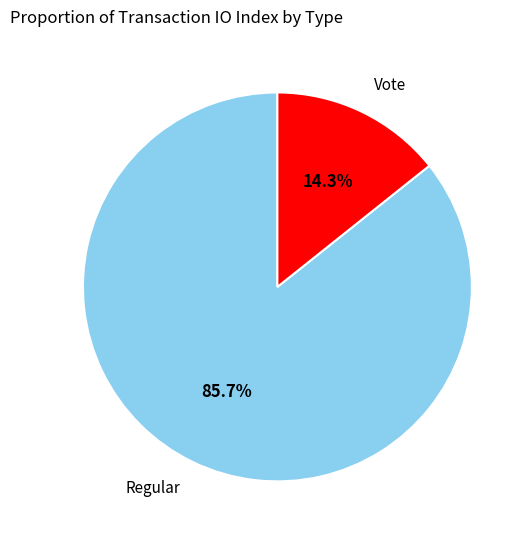

Is there any slice that represents more than half of the pie?

Yes